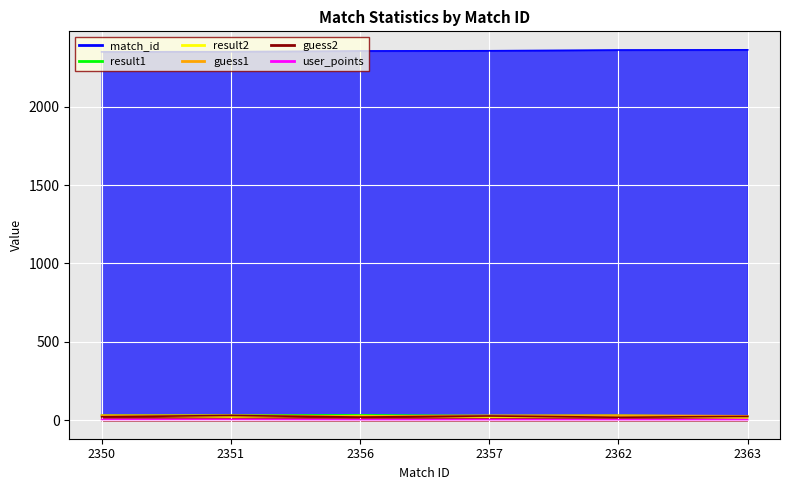

What is the difference between the guess2 values at 2363 and 2350?

2